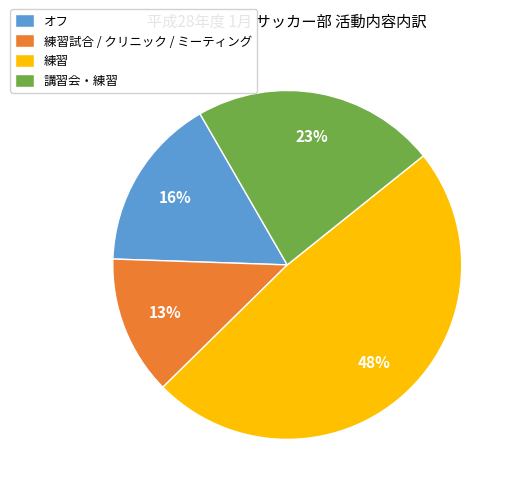

Combined, do 練習 and 練習試合 / クリニック / ミーティング account for over 50%?

Yes